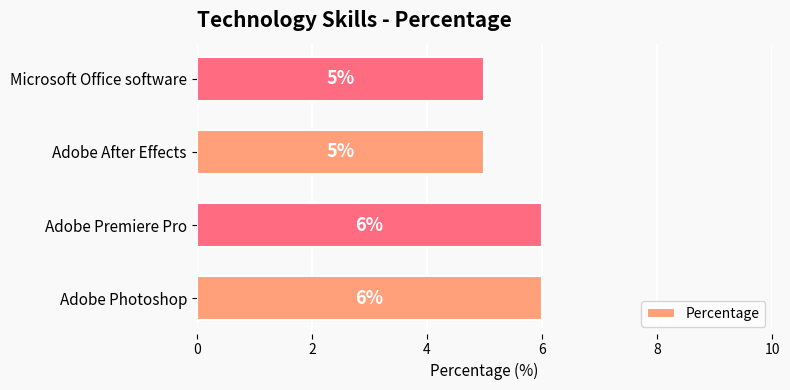

What is the sum of all values?

22